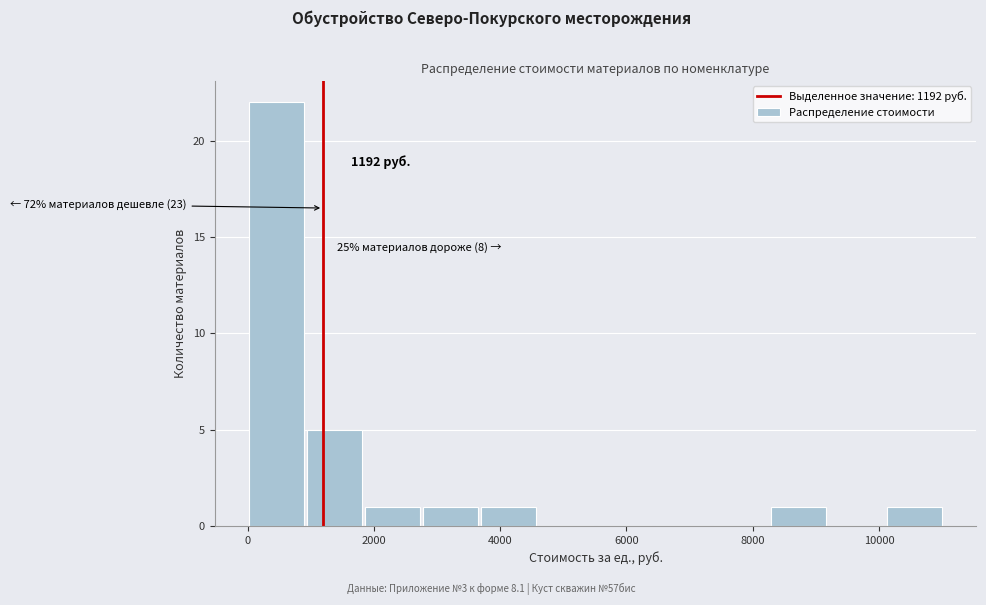

Over which range of the x-axis is the bar tallest?

0 to 1000